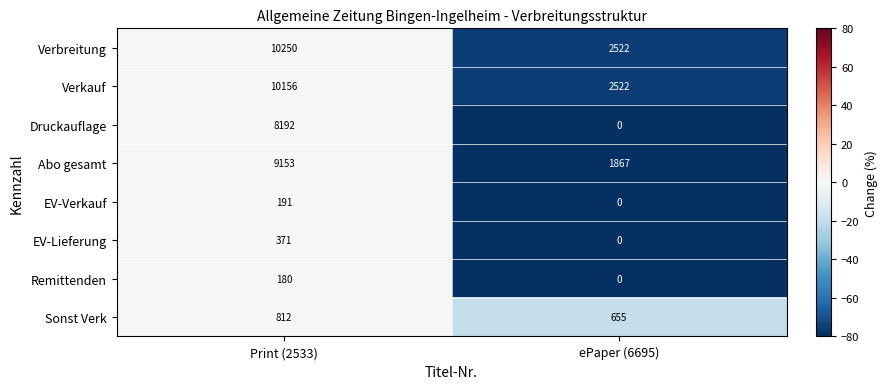

What is the minimum value for Verkauf?

2522